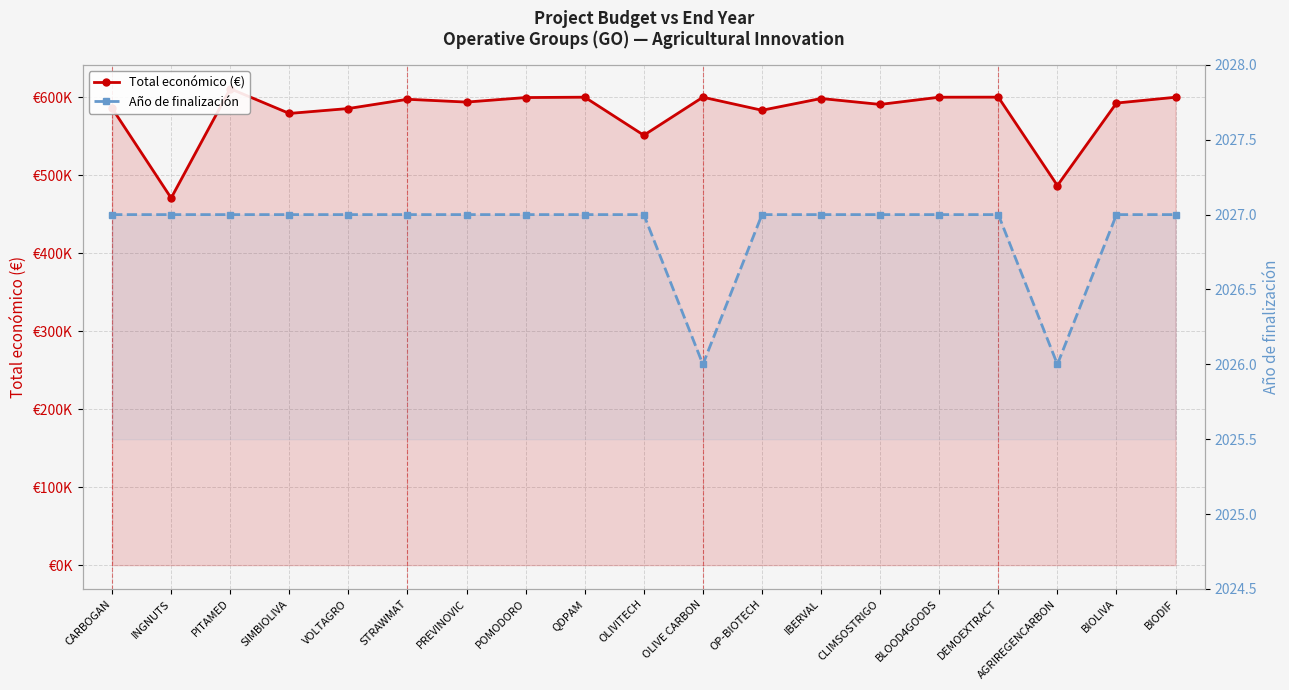

Rank the series by their average value, from highest to lowest.

Total económico (€), Año de finalización